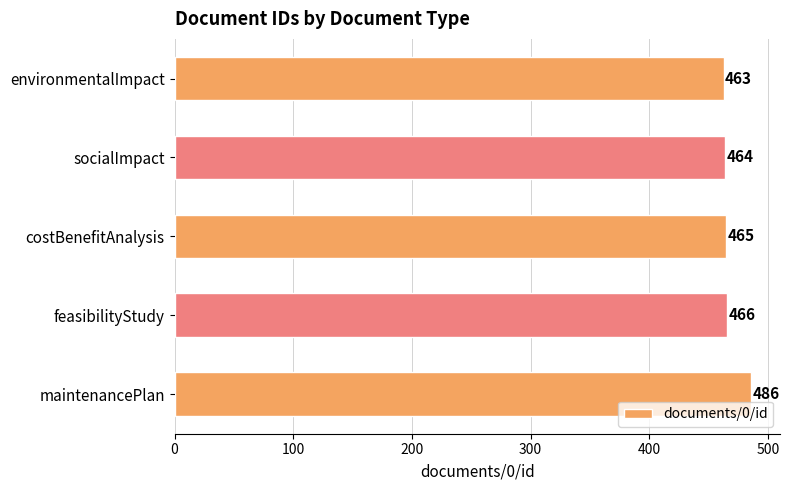

True or false: the data shows 665 at maintenancePlan.

False